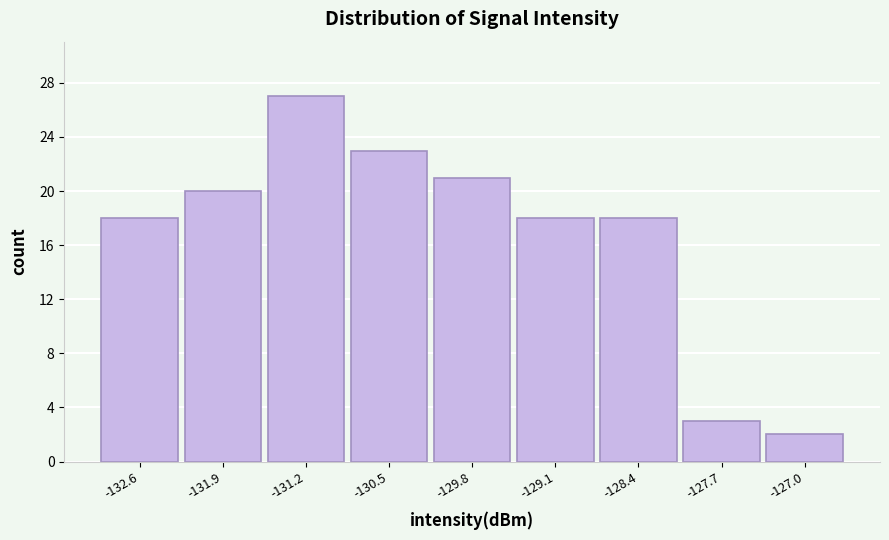

How tall is the bar that spans -129.4 to -128.7 on the x-axis? Neither the bar edges nor the heights are printed on the chart, so give them approximately, as read against the axes.

18